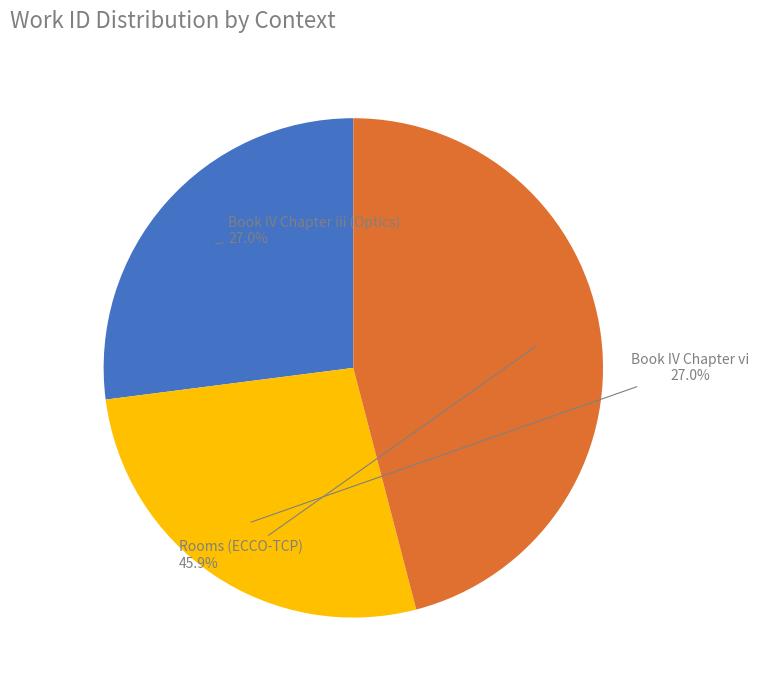

To the nearest percent, what is the difference between the largest and smallest slice percentages?

19%